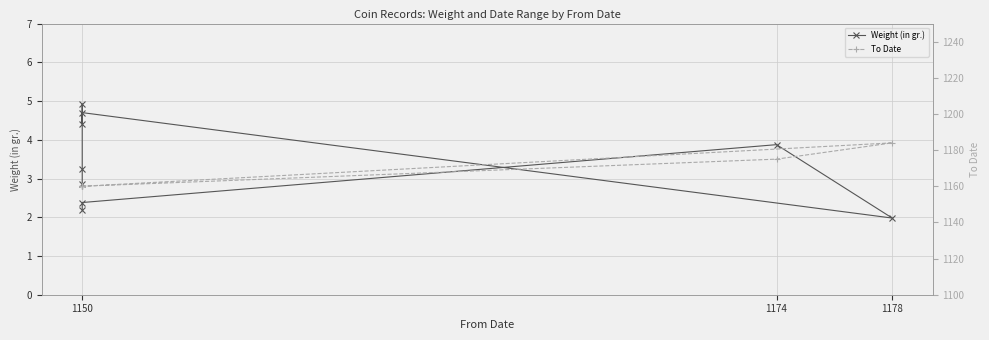

At how many categories does at least one series exceed 410?

9